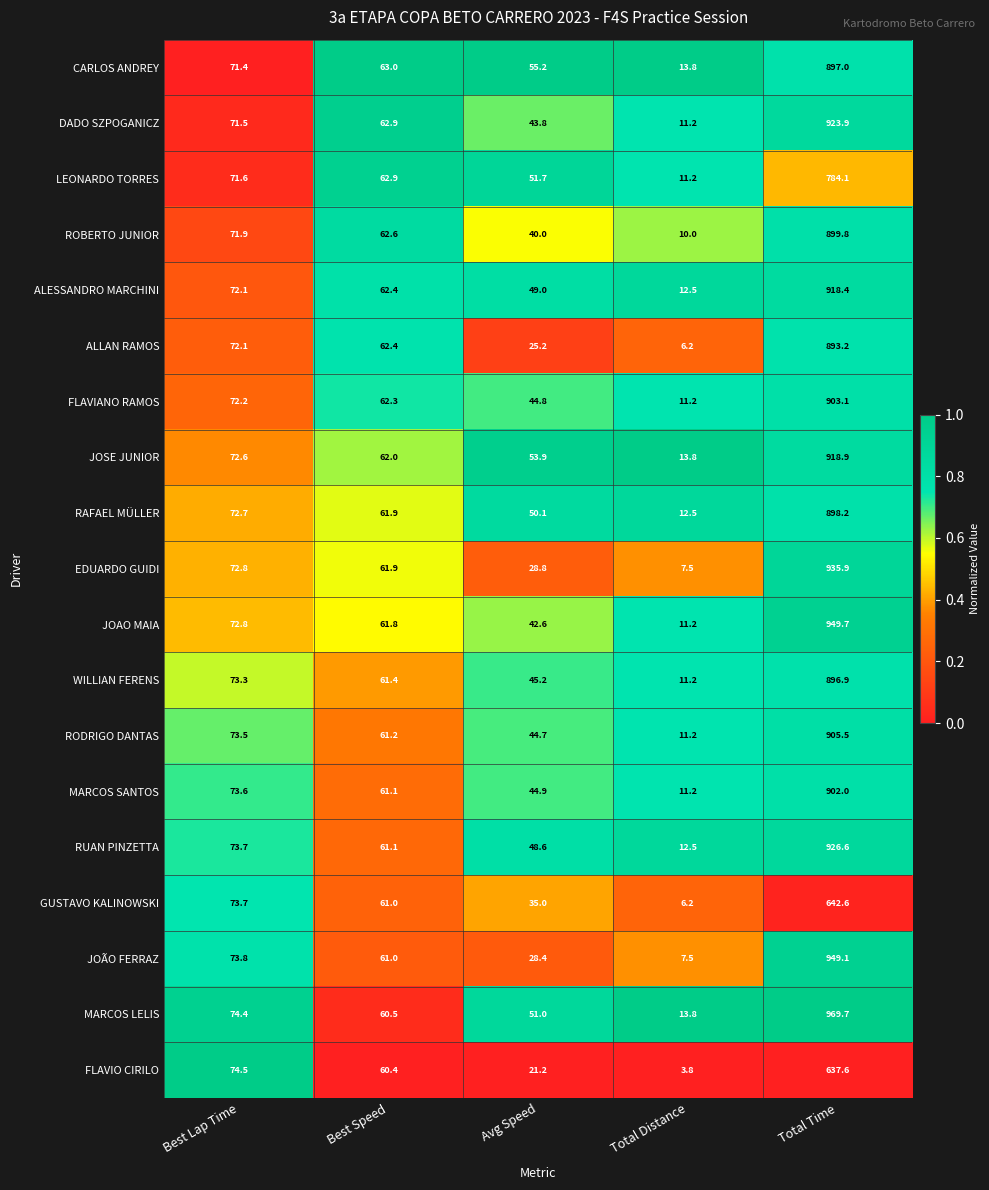

What is the total value across all series at Total Distance?

198.5